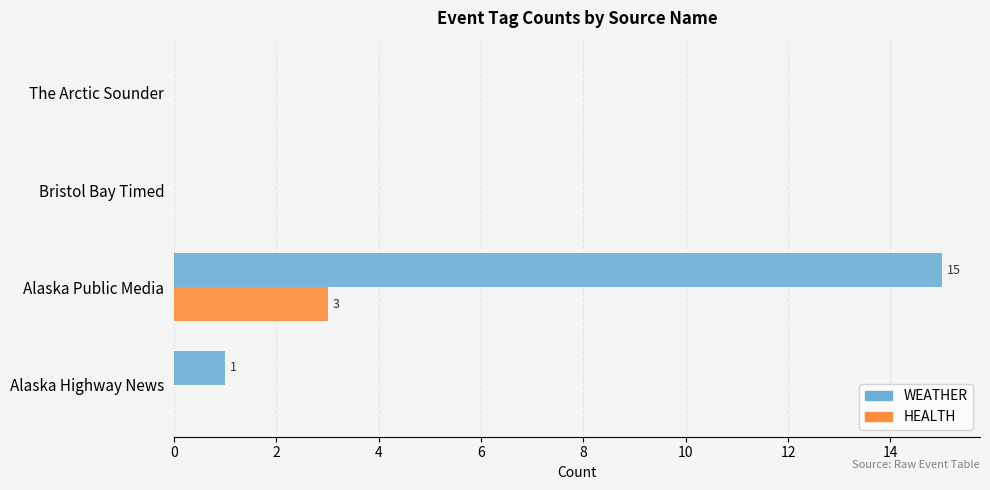

What is the maximum value for WEATHER?

15